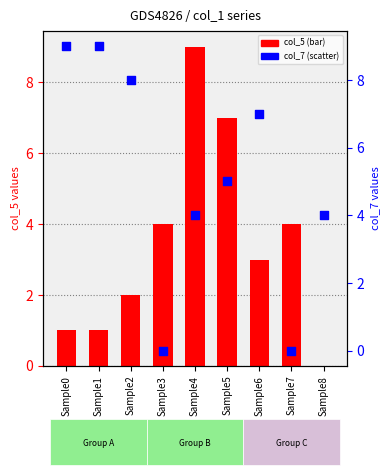

What are all the series names shown in the legend?

col_5 (bar), col_7 (scatter)